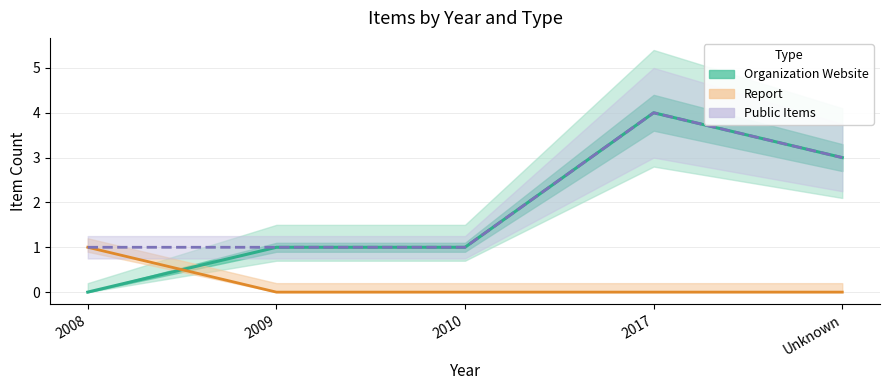

How many lines are shown in the chart?

3